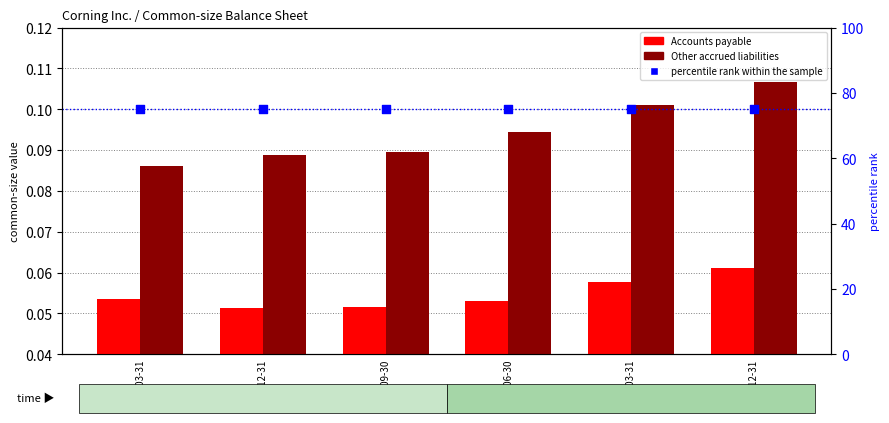

What are all the series names shown in the legend?

Accounts payable, Other accrued liabilities, percentile rank within the sample